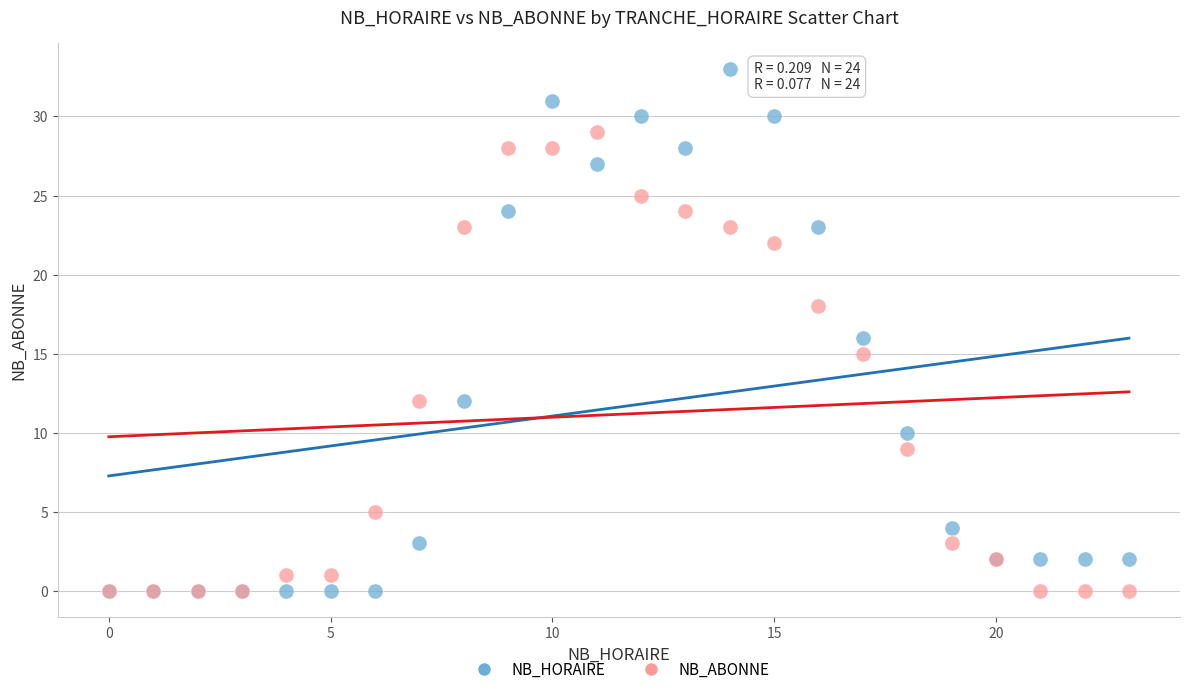

Which series contains the highest Y value?

NB_HORAIRE